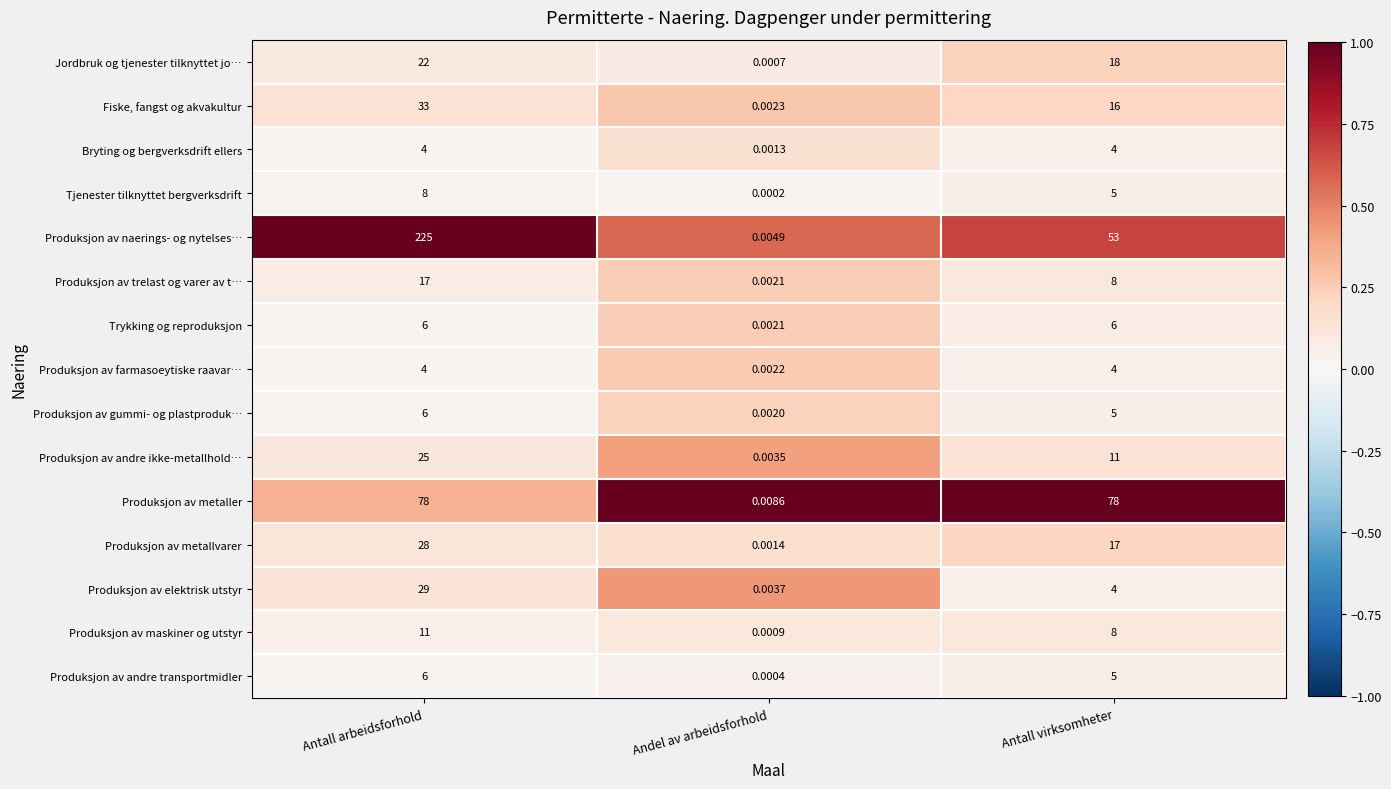

List the labels in order of Produksjon av andre transportmidler value, smallest first.

Andel av arbeidsforhold, Antall virksomheter, Antall arbeidsforhold